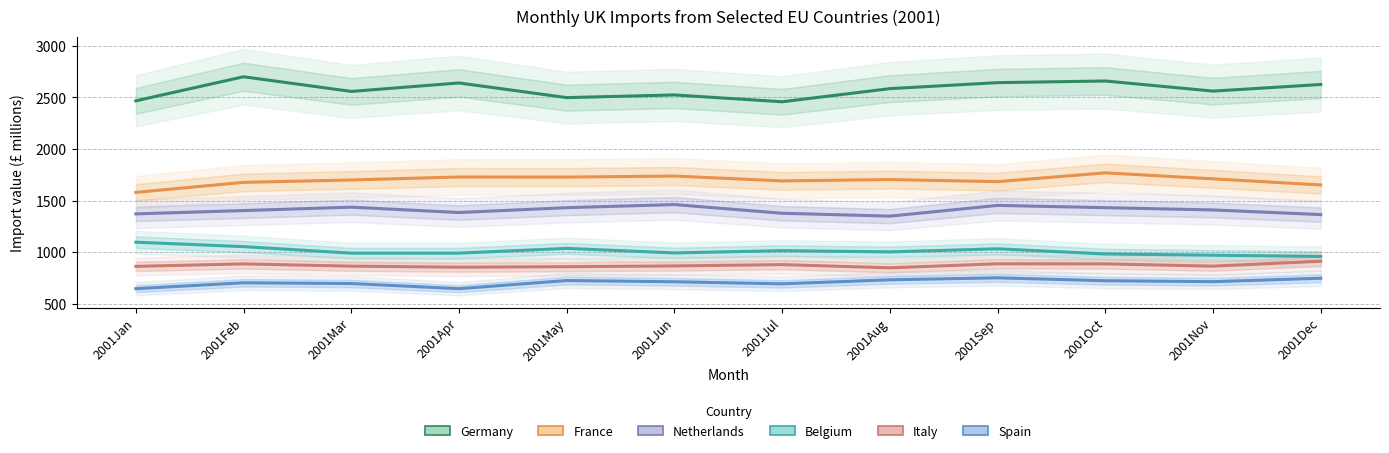

In Spain, how many points are lower than both neighbors (excluding endpoints)?

3